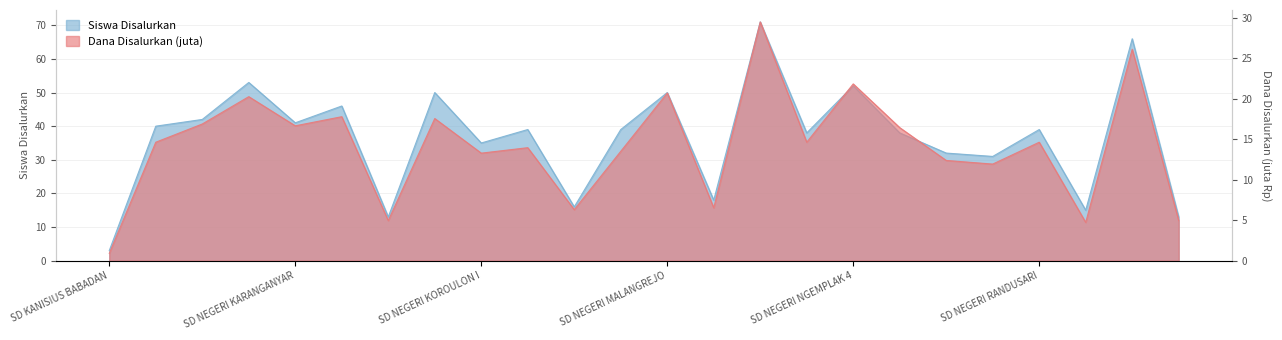

Which series has the widest spread of values?

Siswa Disalurkan